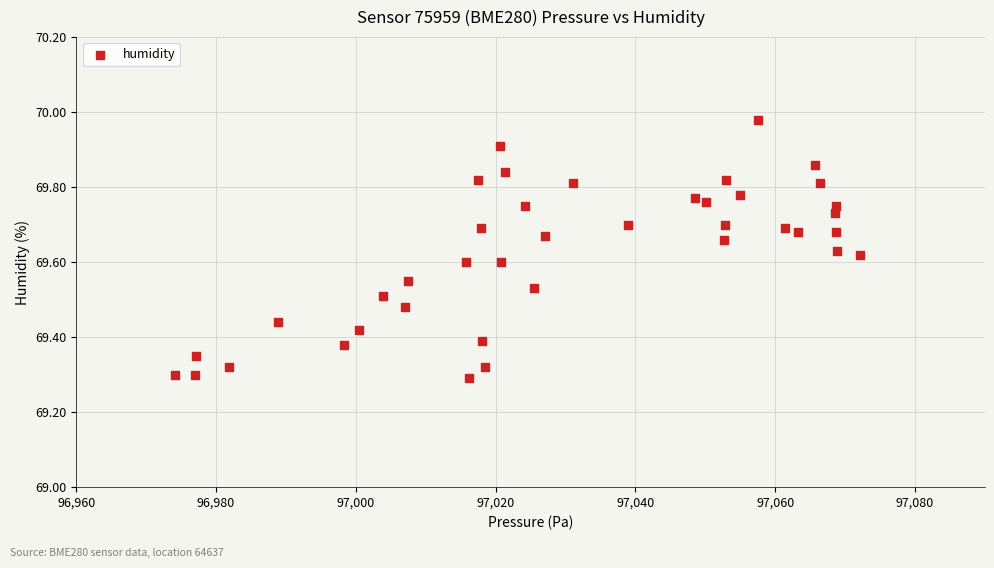

What is the range of X values (max minus min)?

98.1